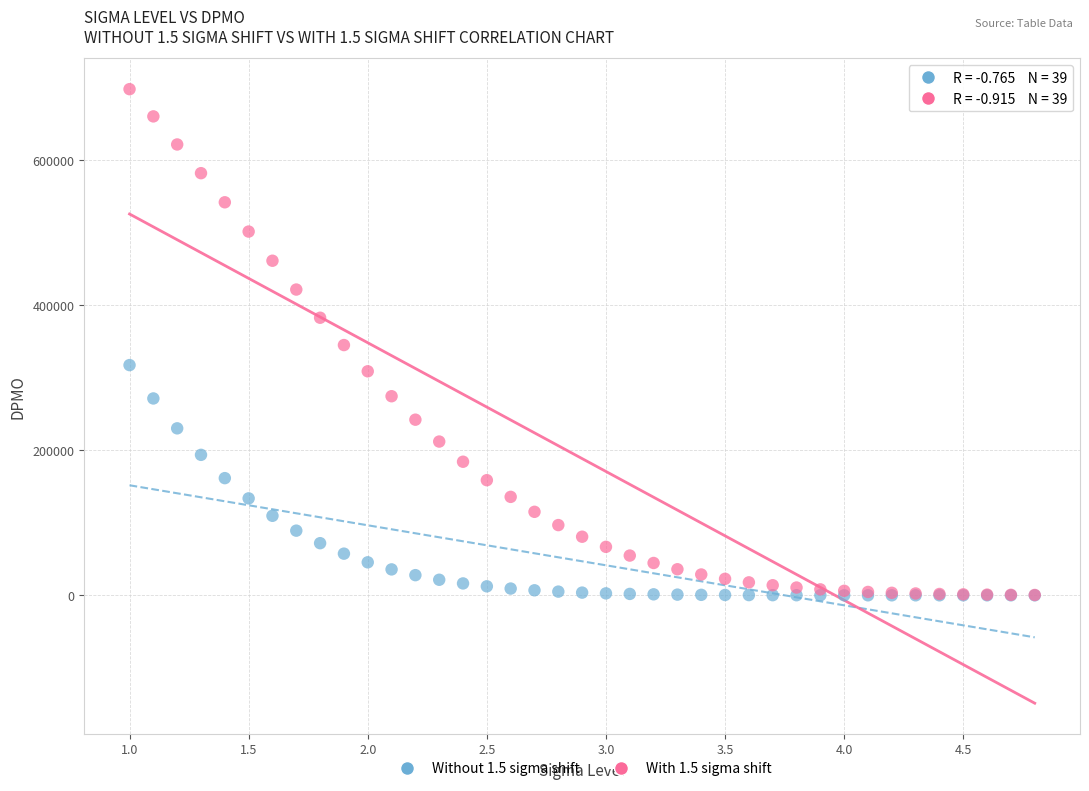

Which series contains the highest Y value?

With 1.5 sigma shift